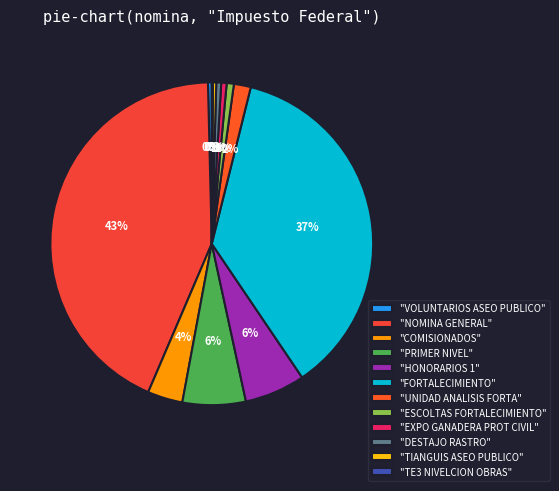

Is there a majority slice in this chart?

No